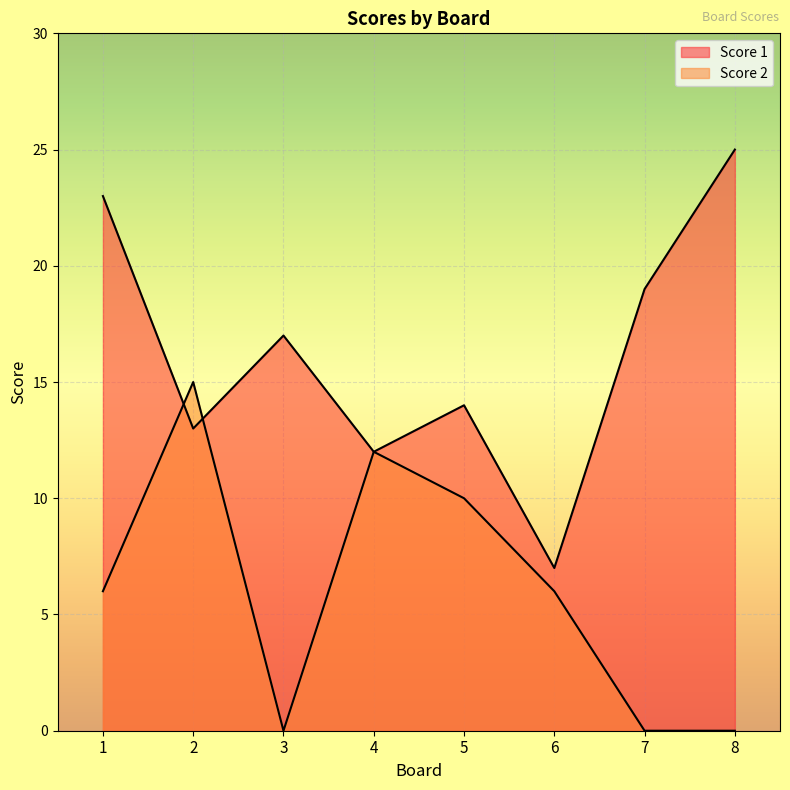

At which category does Score 1 reach its first local peak?

3